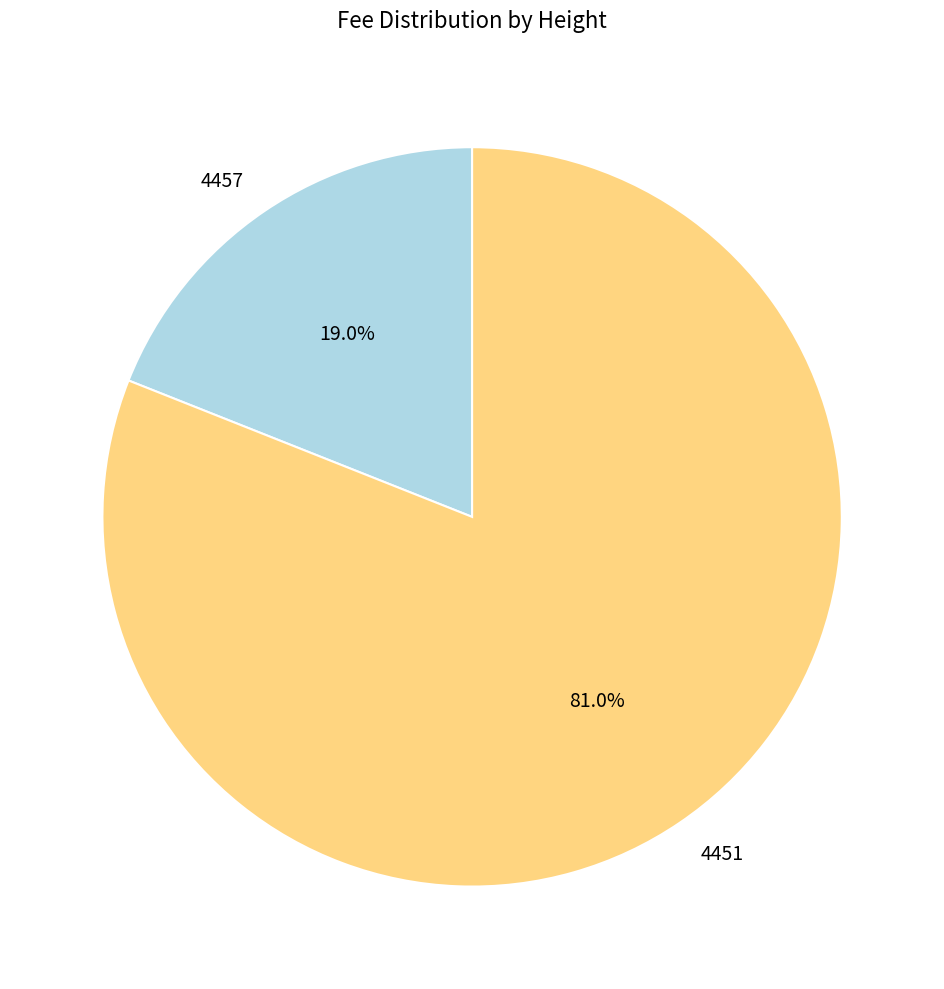

What is the smallest slice in the pie chart?

4457